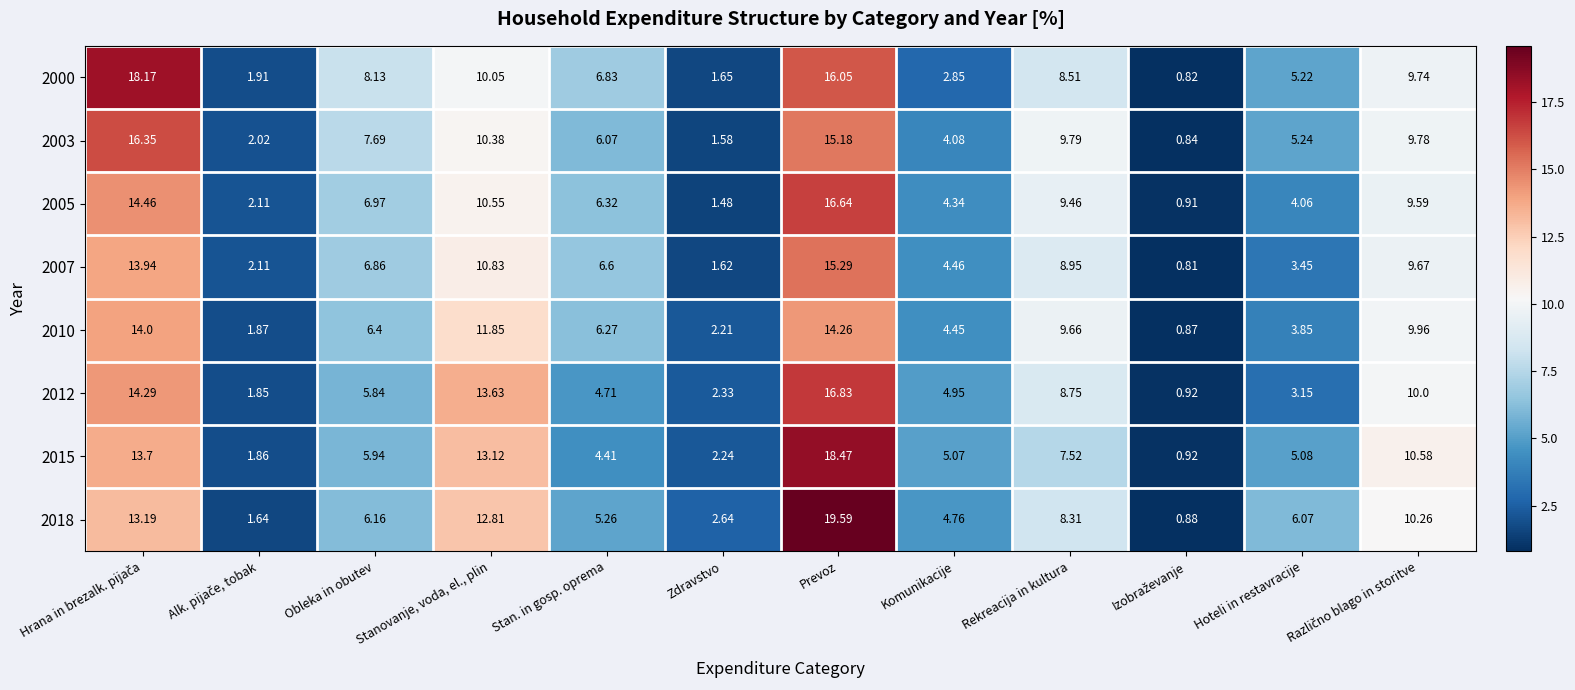

At which category is the sum across all series the highest?

Prevoz